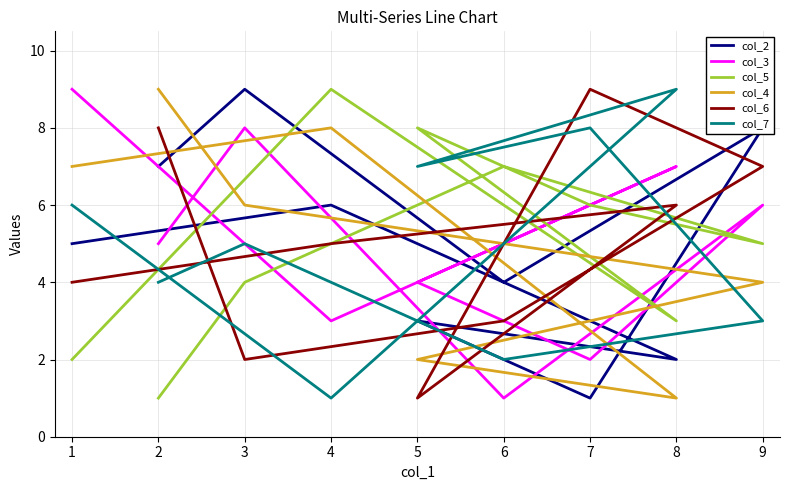

Which series ends up on top after the final intersection of col_3 and col_7?

col_3